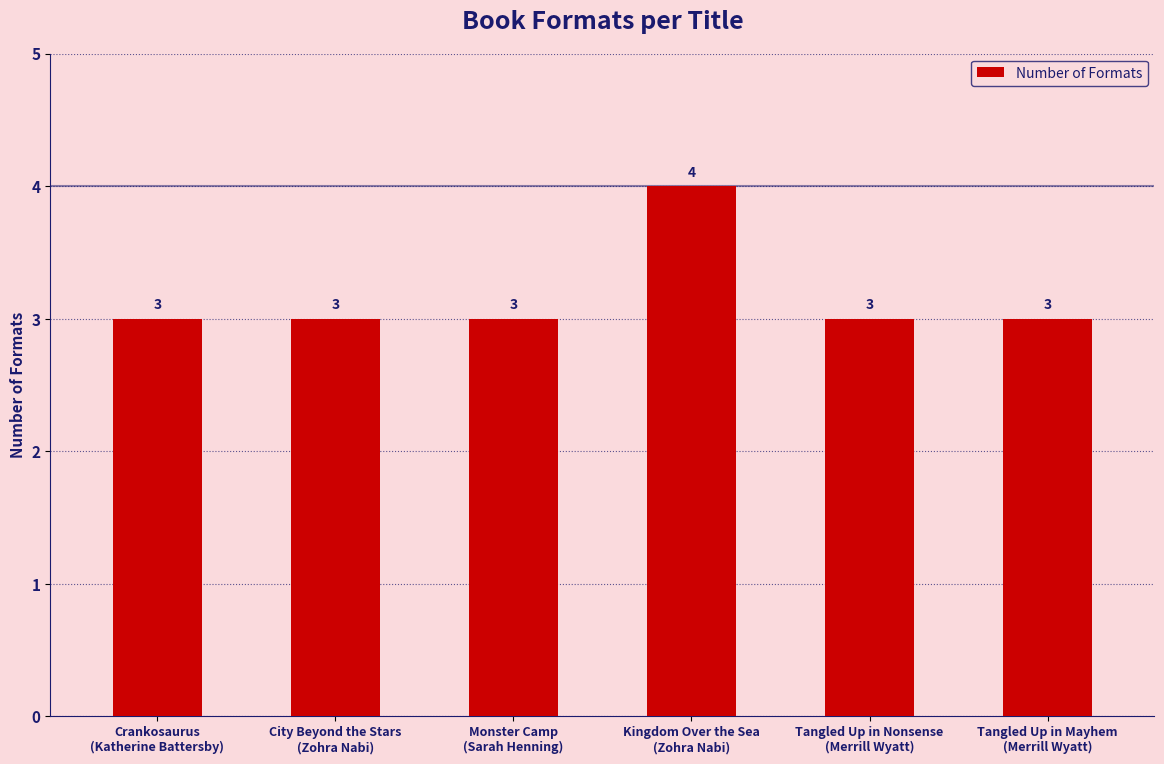

What is the label of the 3rd bar from the left?

Monster Camp
(Sarah Henning)